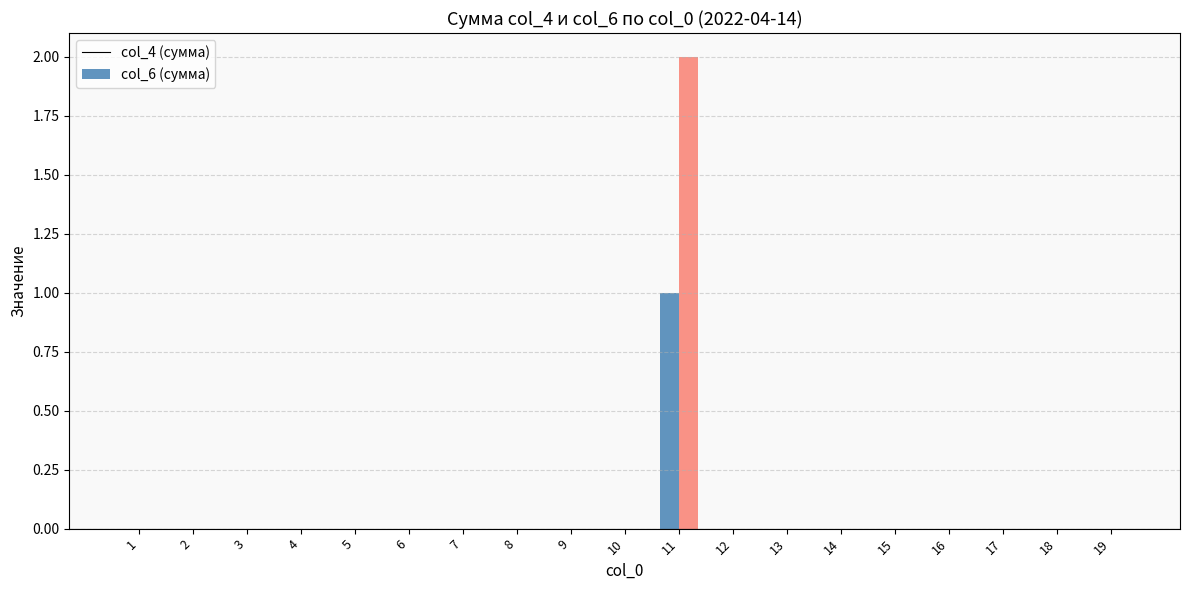

Which category has the highest value across all series?

11